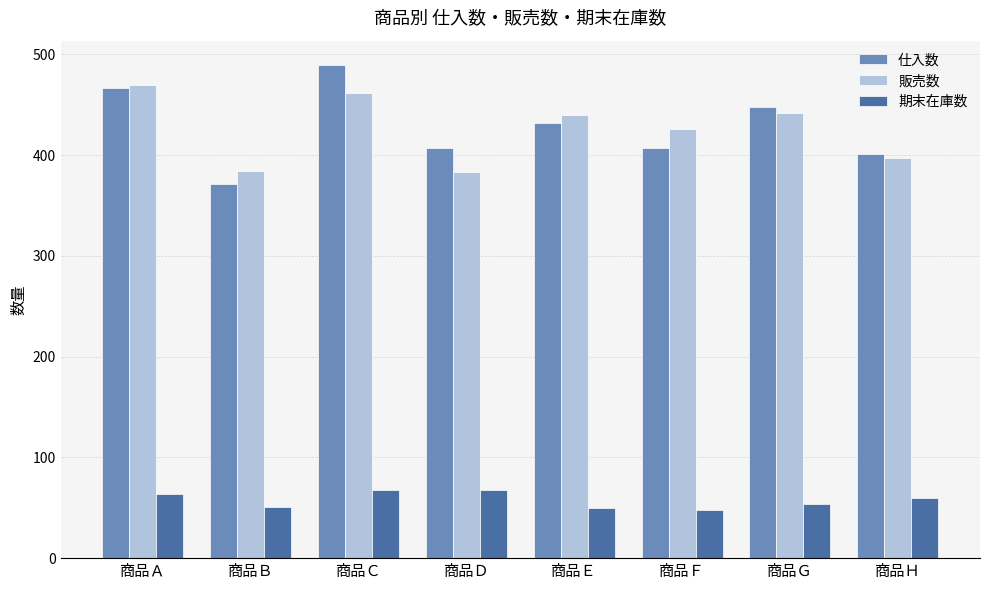

What is the difference between the 販売数 values at 商品Ｂ and 商品Ｃ?

78